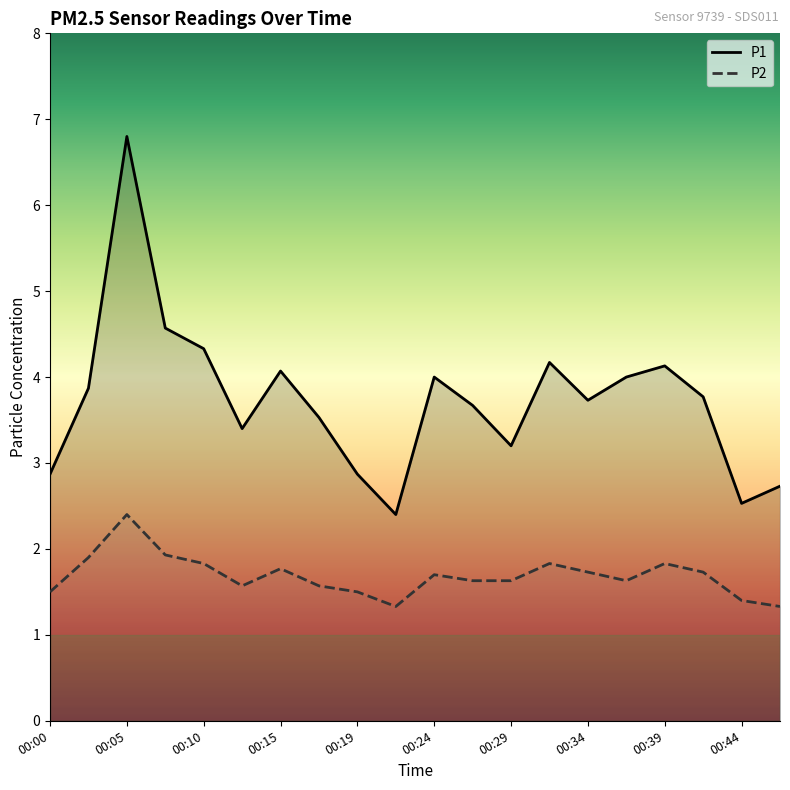

What is the spread (max minus min) of values at 00:07?

2.6